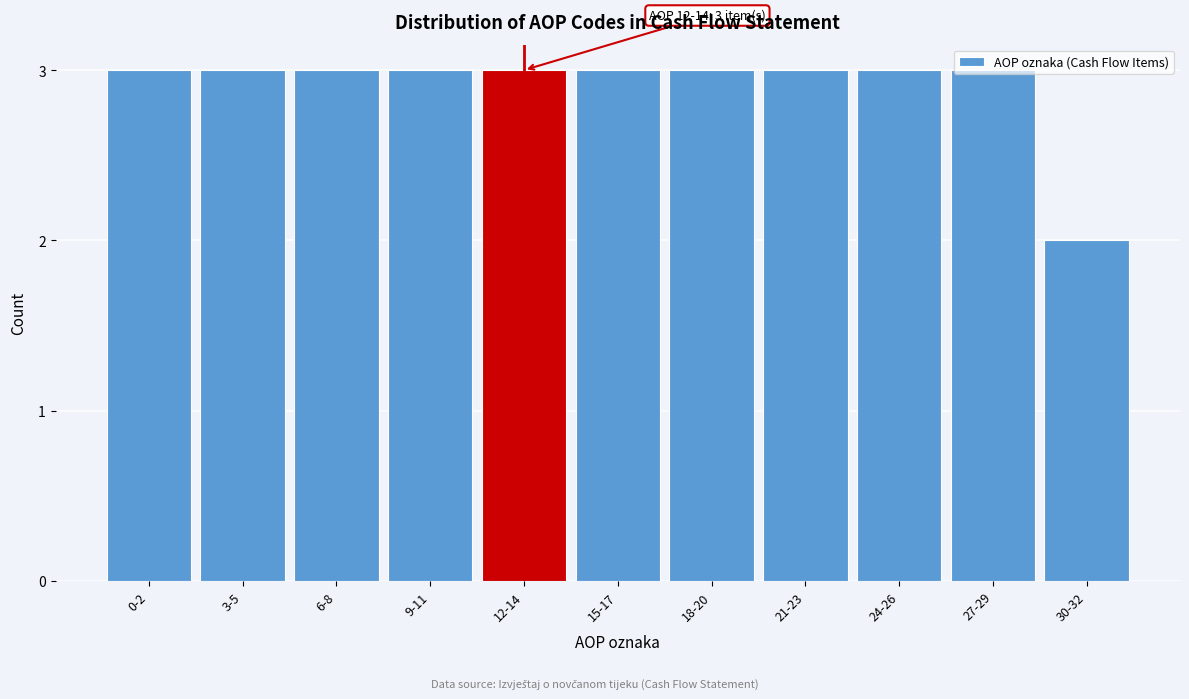

What is the maximum value shown in the chart?

3